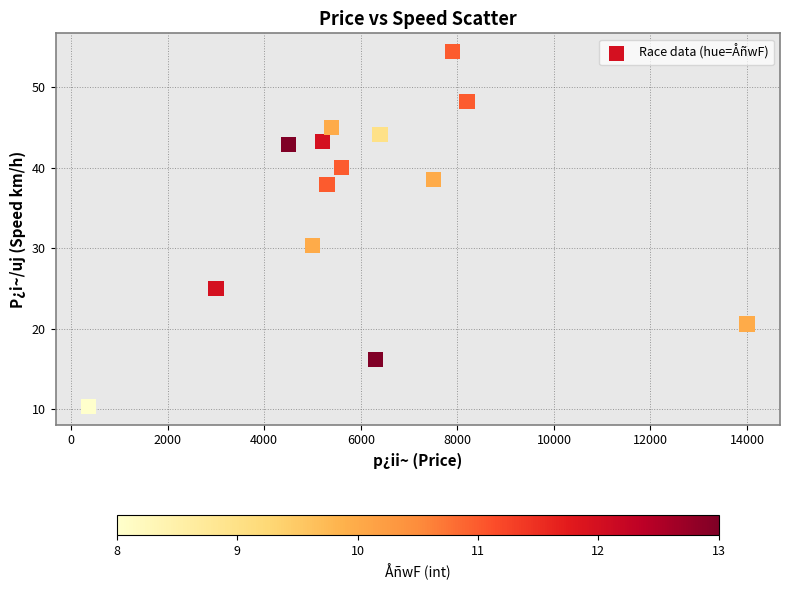

What Y value in the scatter plot is closest to 32?

30.3